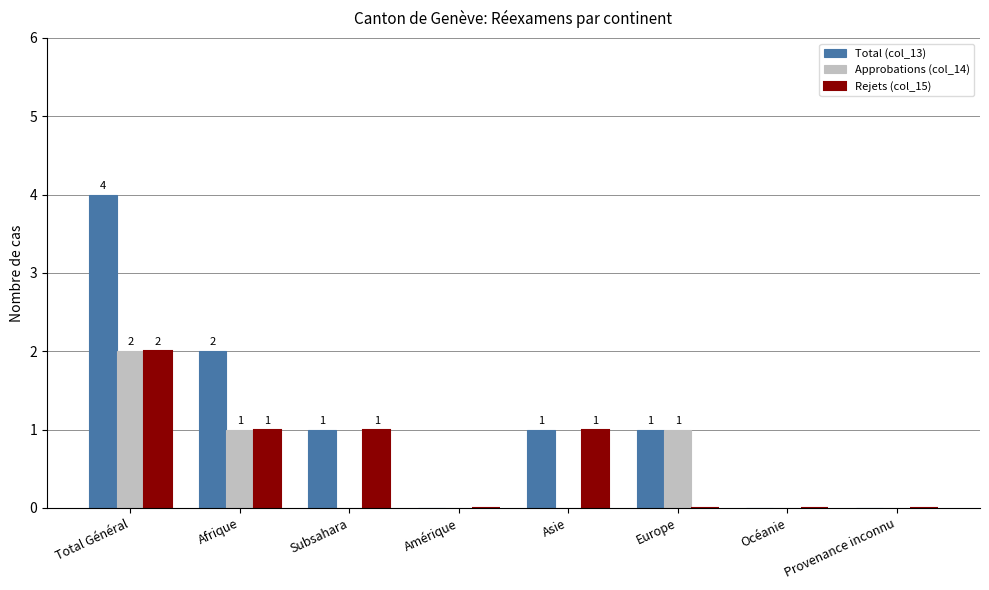

Which series has the largest total across all categories?

Total (col_13)